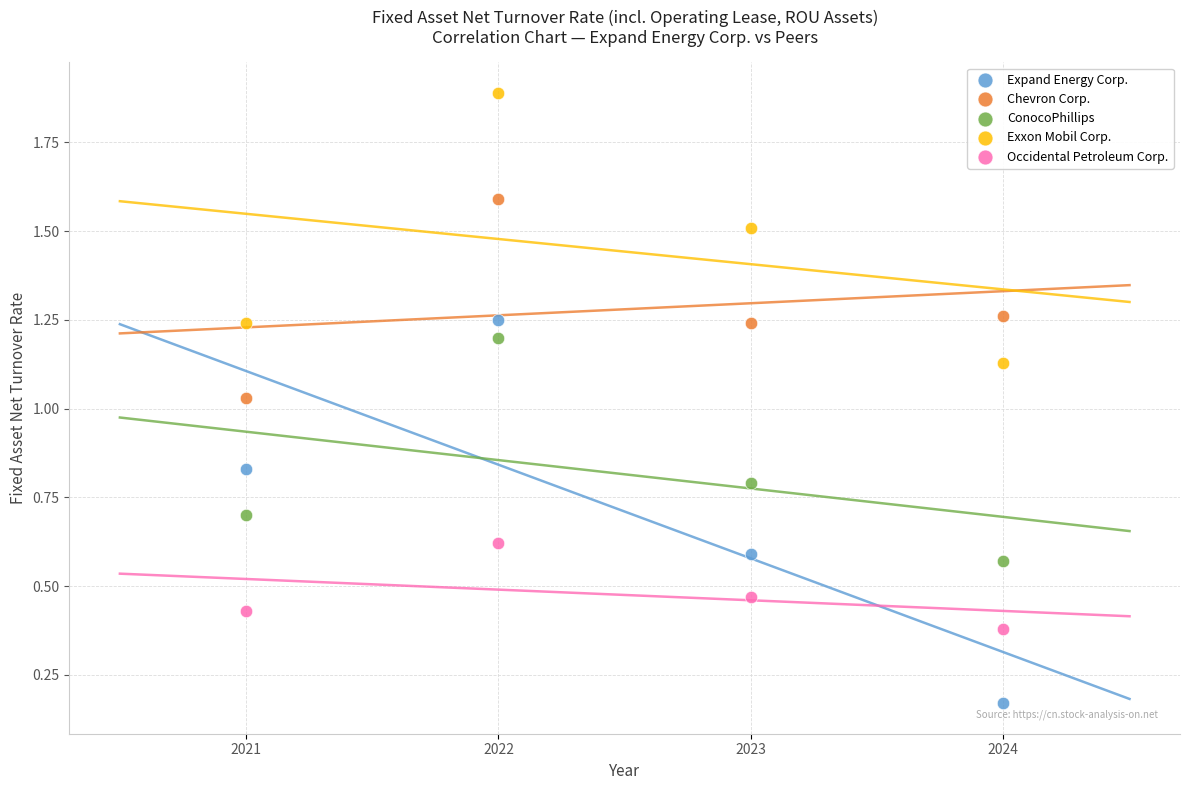

Which series has the largest Y range (max minus min)?

Expand Energy Corp.